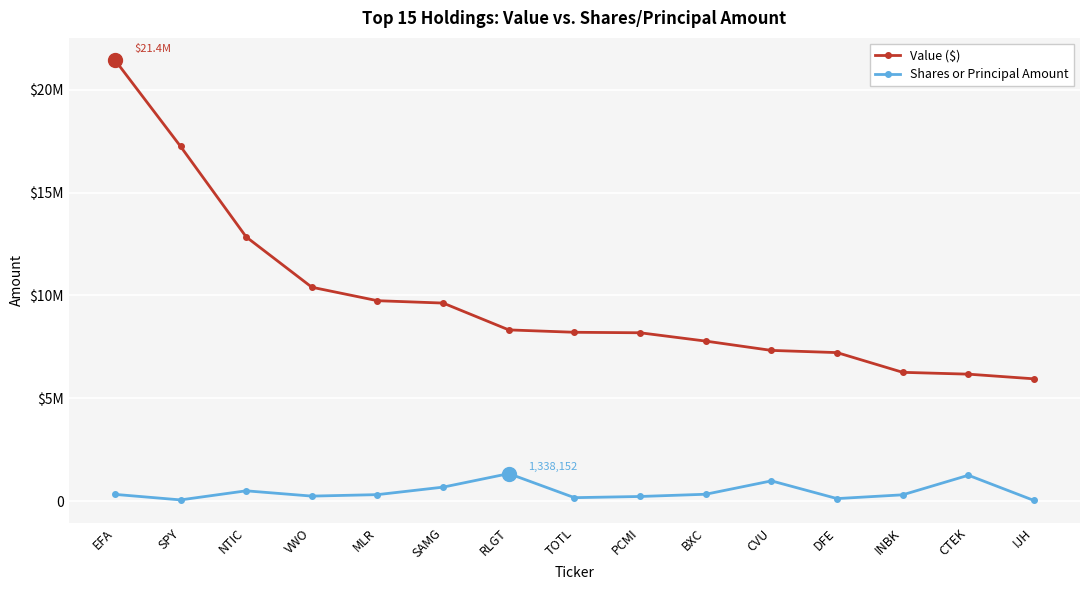

What are all the series names shown in the legend?

Value ($), Shares or Principal Amount